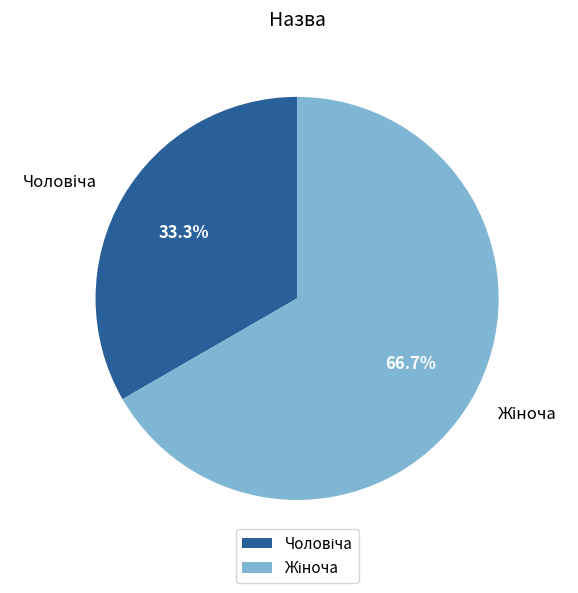

To the nearest percent, what is the difference between the largest and smallest slice percentages?

33%